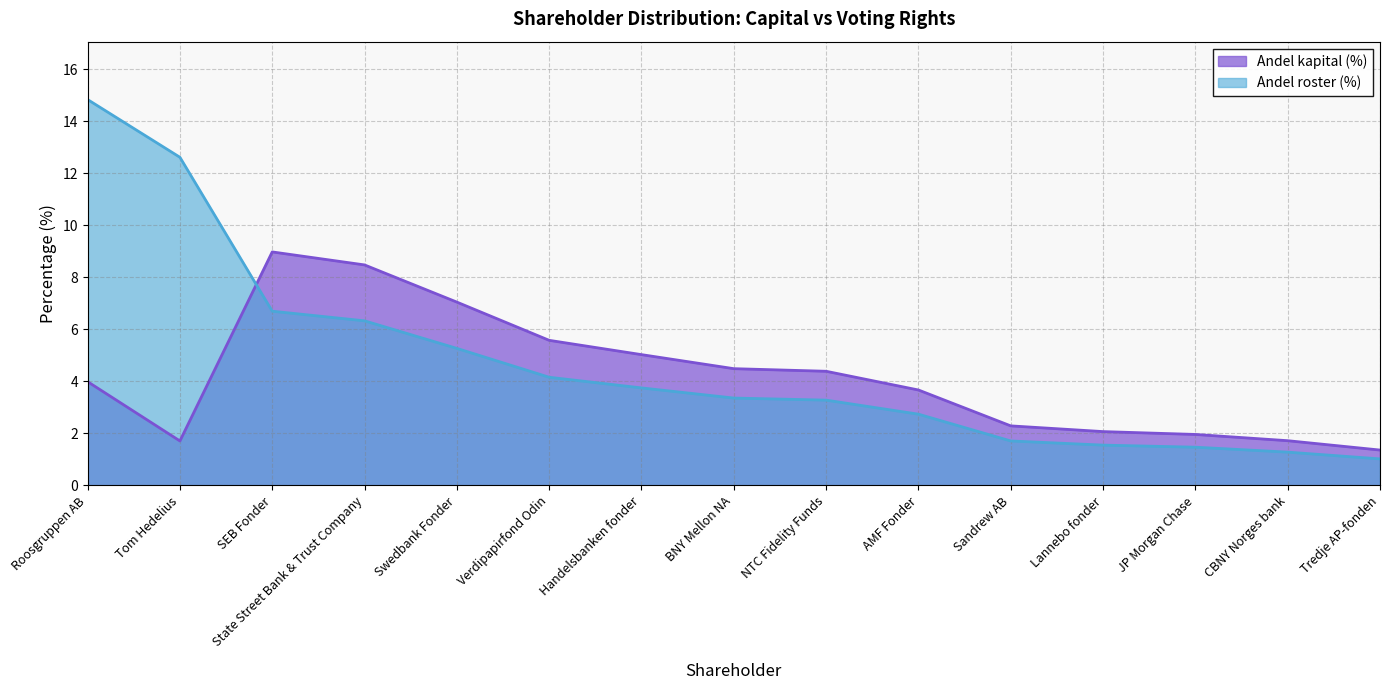

How many categories are shown in the chart?

15